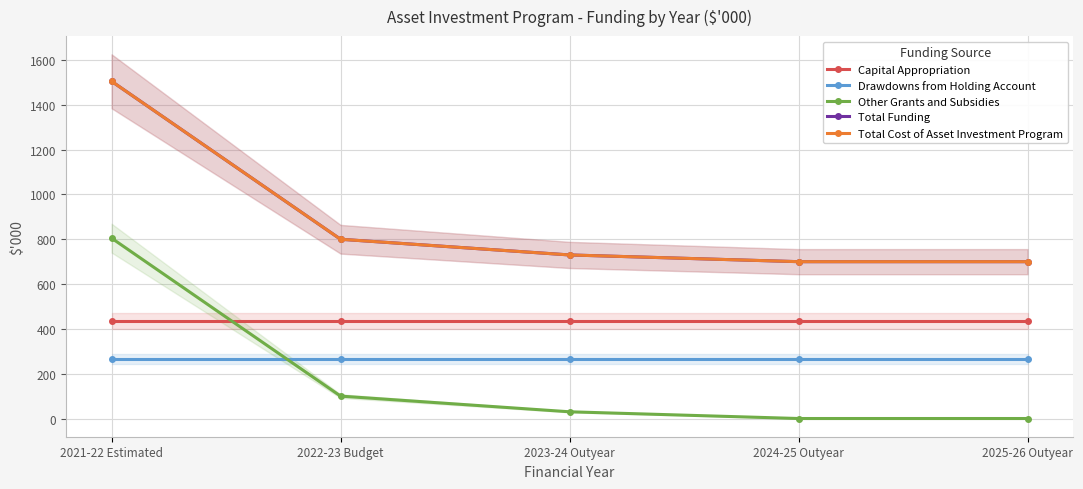

What value does the Drawdowns from Holding Account series have at 2021-22 Estimated?

265